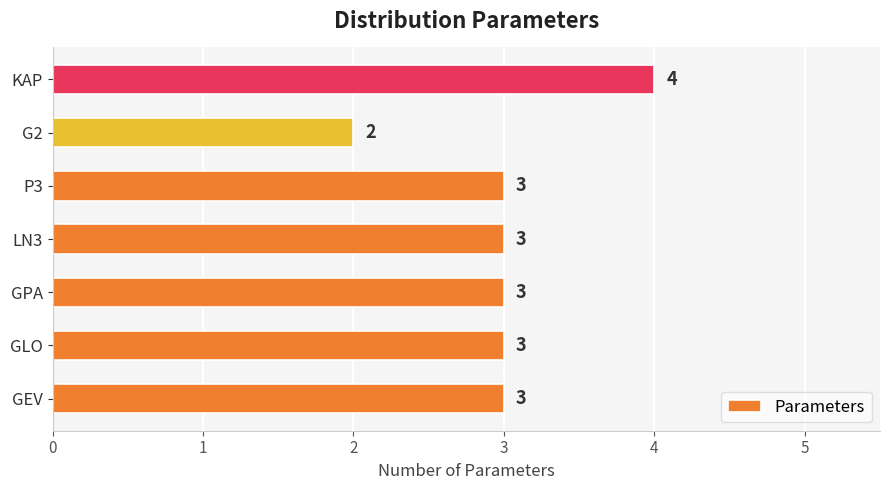

The value at LN3 is 3. True or false?

True